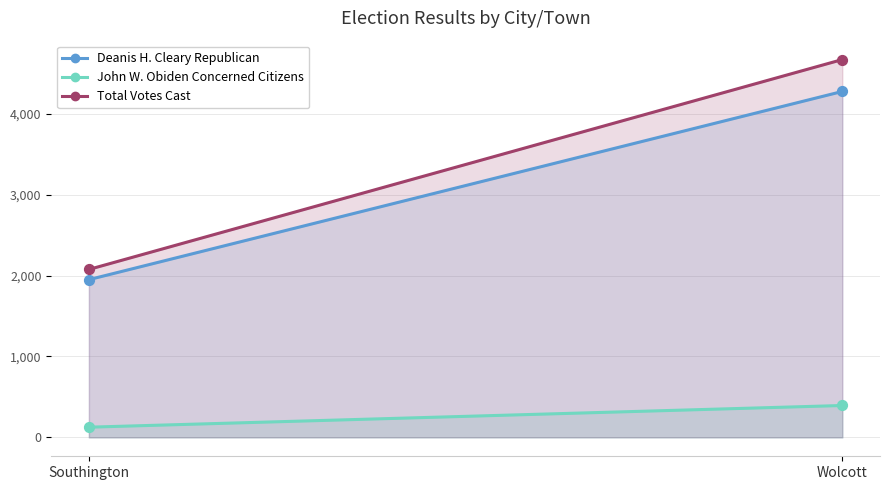

Which series contains the highest Y value?

Total Votes Cast